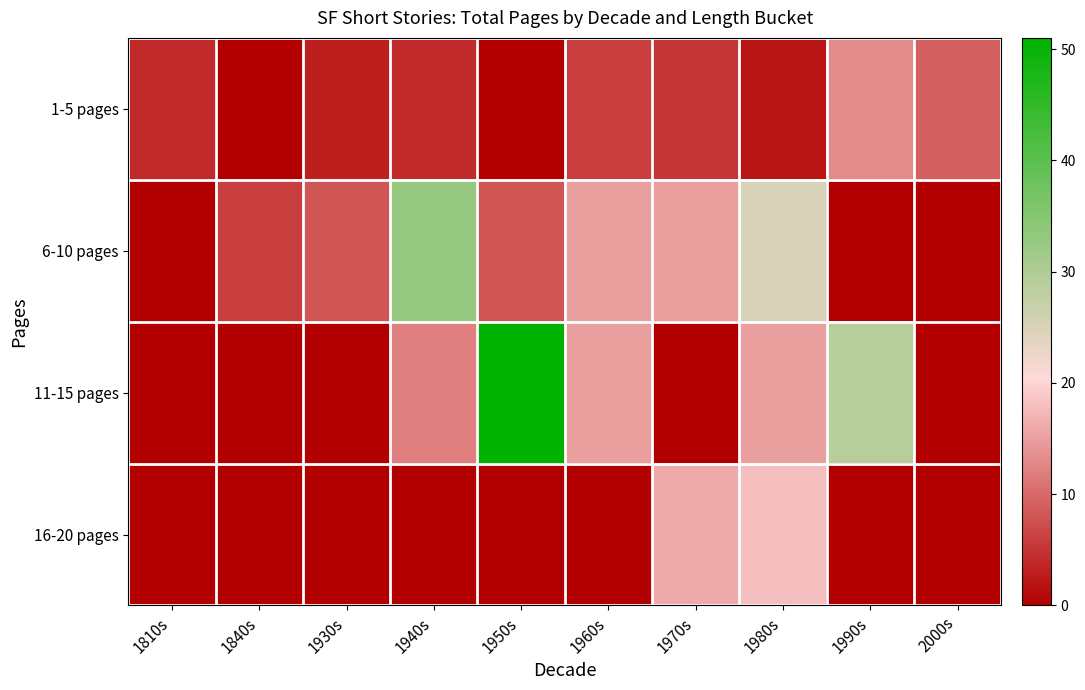

Which series changed the most between 1940s and 1990s?

6-10 pages